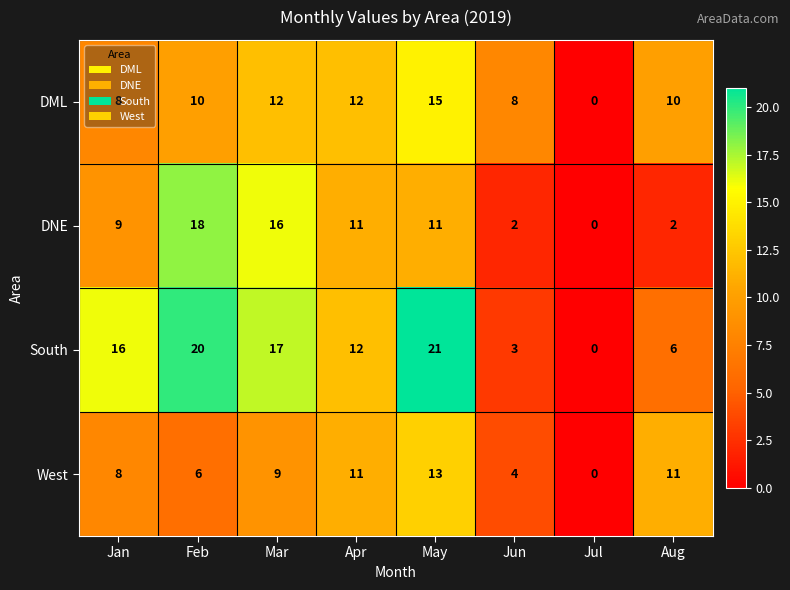

How many data points in DML are less than 10?

3